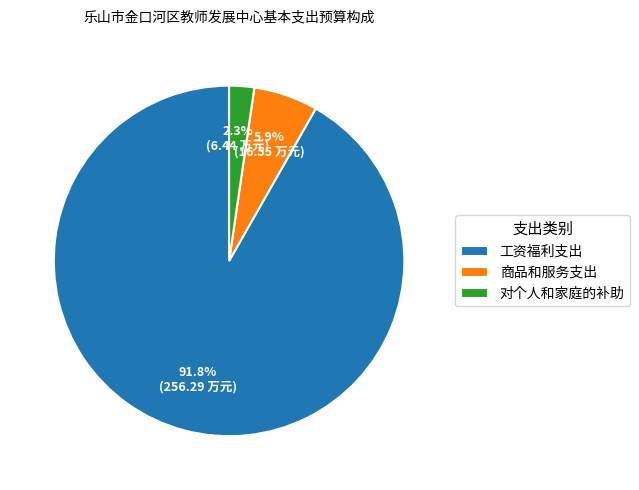

Is the sum of 工资福利支出 and 商品和服务支出 greater than half?

Yes